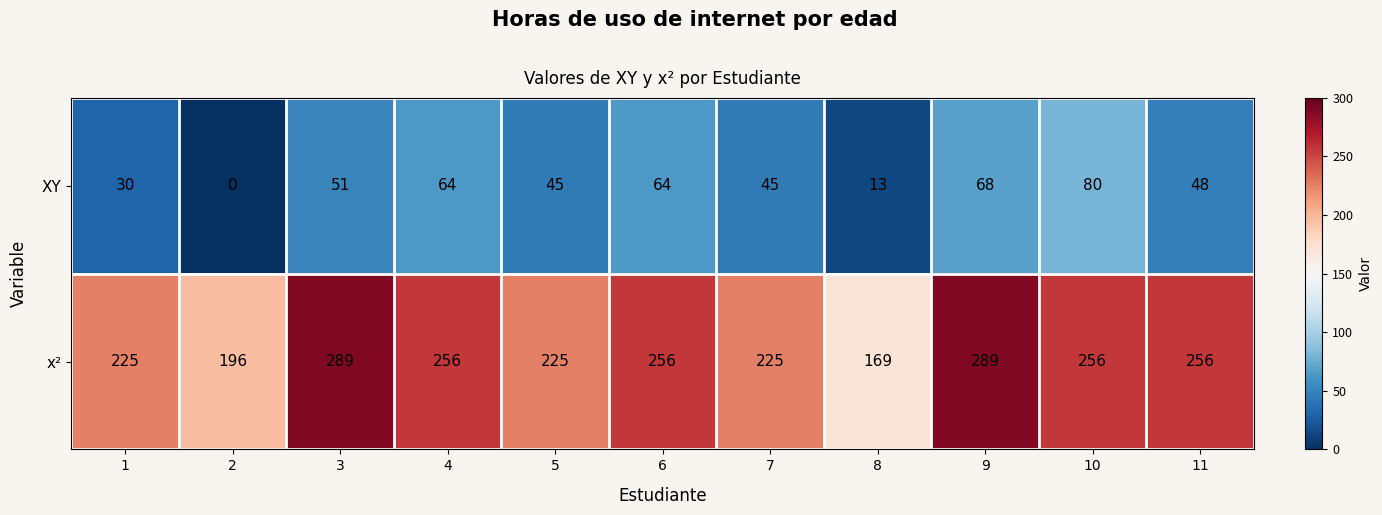

Is it true that x² equals 108 at 6?

False